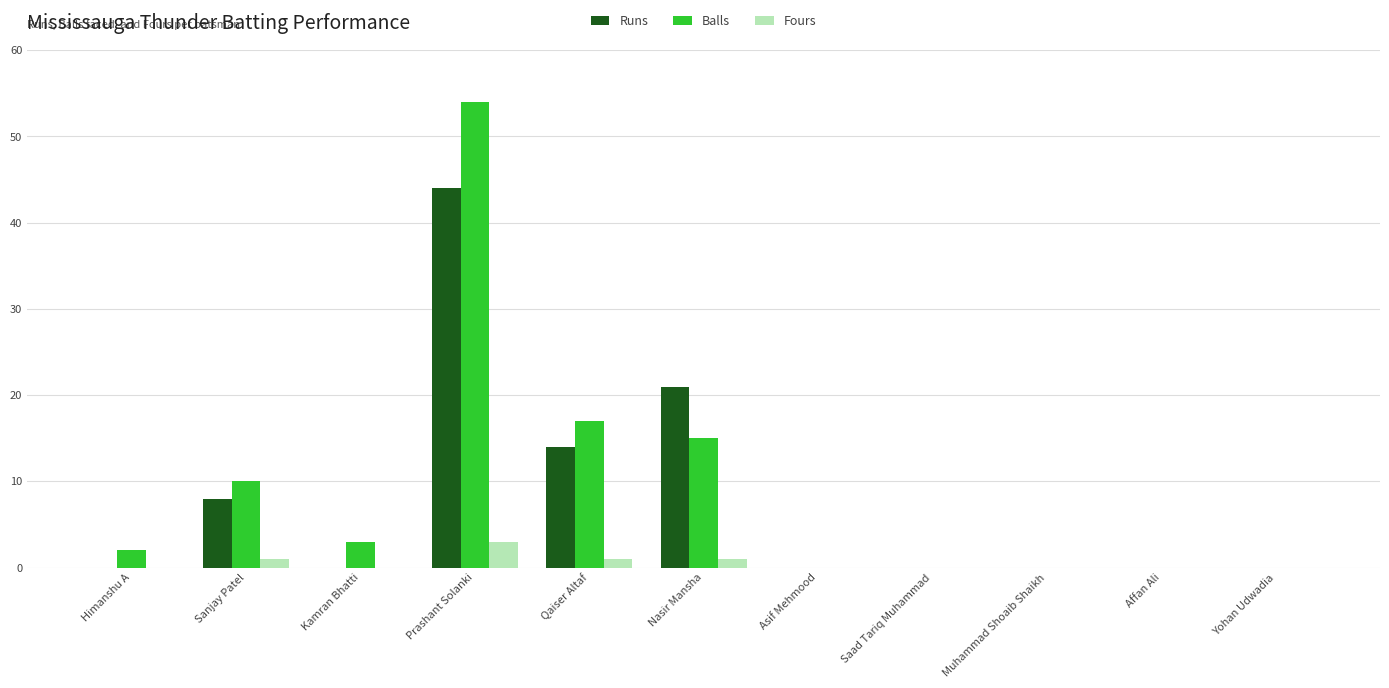

Reading left to right, extract all data points from this chart.

Runs: Himanshu A=0	Sanjay Patel=8	Kamran Bhatti=0	Prashant Solanki=44	Qaiser Altaf=14	Nasir Mansha=21	Asif Mehmood=0	Saad Tariq Muhammad=0	Muhammad Shoaib Shaikh=0	Affan Ali=0	Yohan Udwadia=0
Balls: Himanshu A=2	Sanjay Patel=10	Kamran Bhatti=3	Prashant Solanki=54	Qaiser Altaf=17	Nasir Mansha=15	Asif Mehmood=0	Saad Tariq Muhammad=0	Muhammad Shoaib Shaikh=0	Affan Ali=0	Yohan Udwadia=0
Fours: Himanshu A=0	Sanjay Patel=1	Kamran Bhatti=0	Prashant Solanki=3	Qaiser Altaf=1	Nasir Mansha=1	Asif Mehmood=0	Saad Tariq Muhammad=0	Muhammad Shoaib Shaikh=0	Affan Ali=0	Yohan Udwadia=0